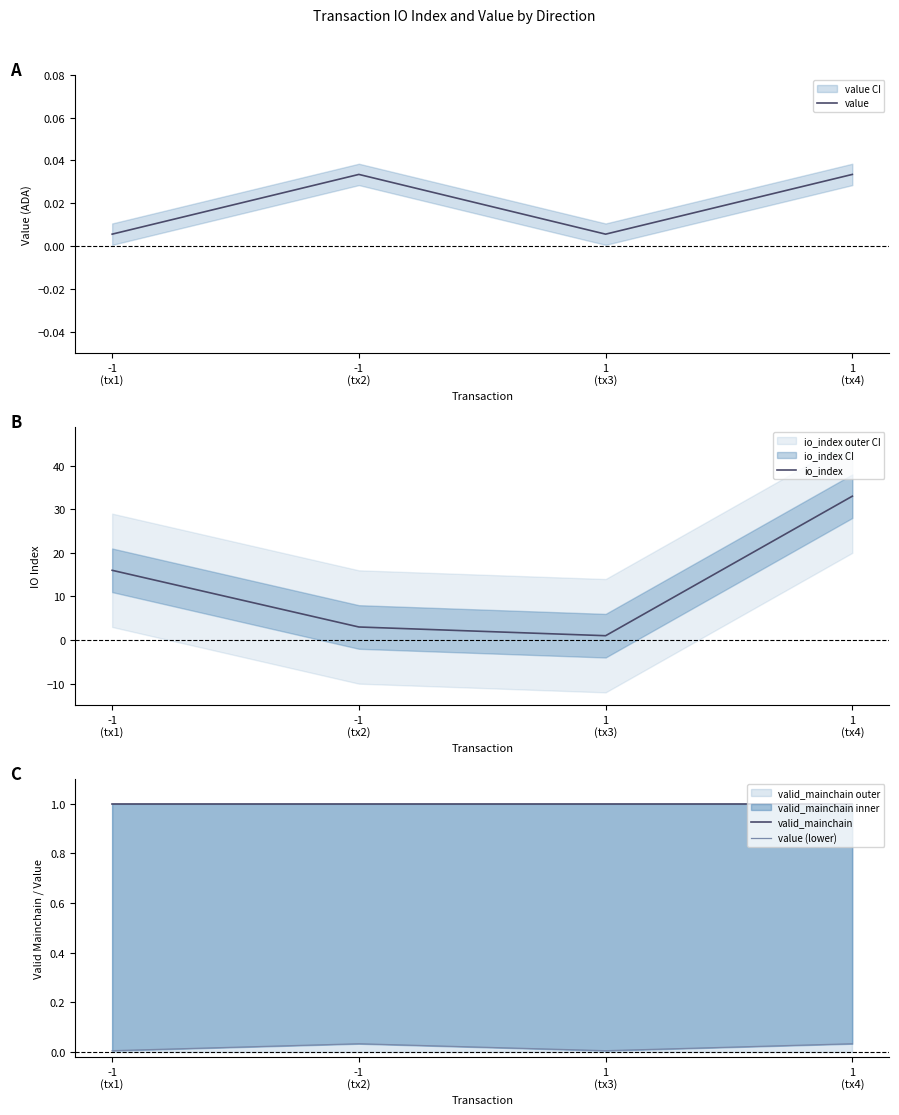

At which category does value reach its first local valley?

1
(tx3)